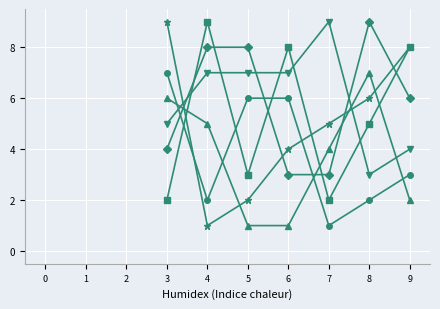

What is the greatest value displayed?

9